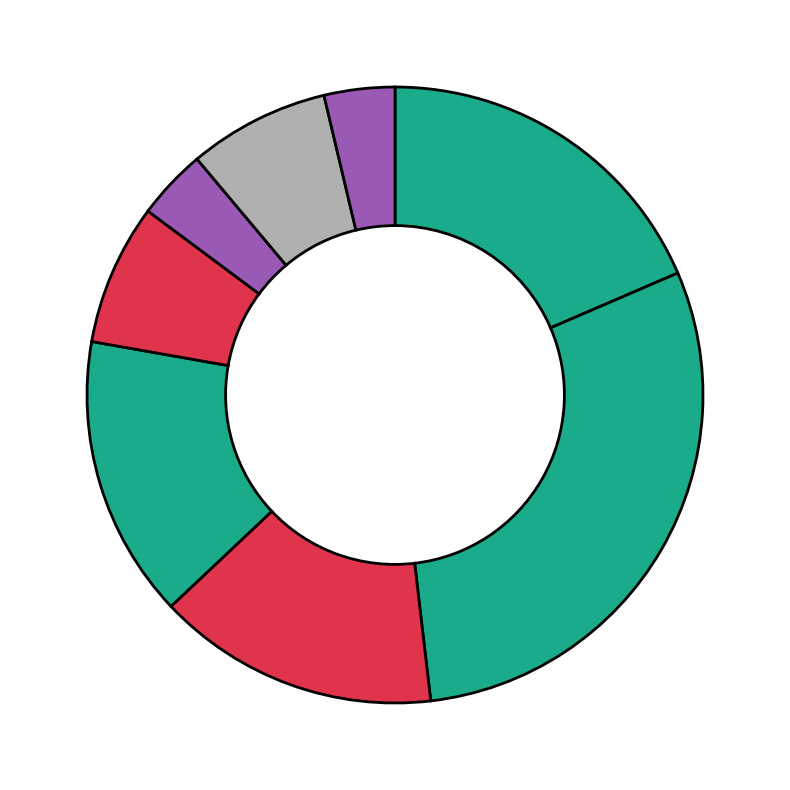

Rank the categories by value from lowest to highest.

Suroeste, Oeste, Sueste, Calma, Sur, Noroeste, Norte, Nordeste